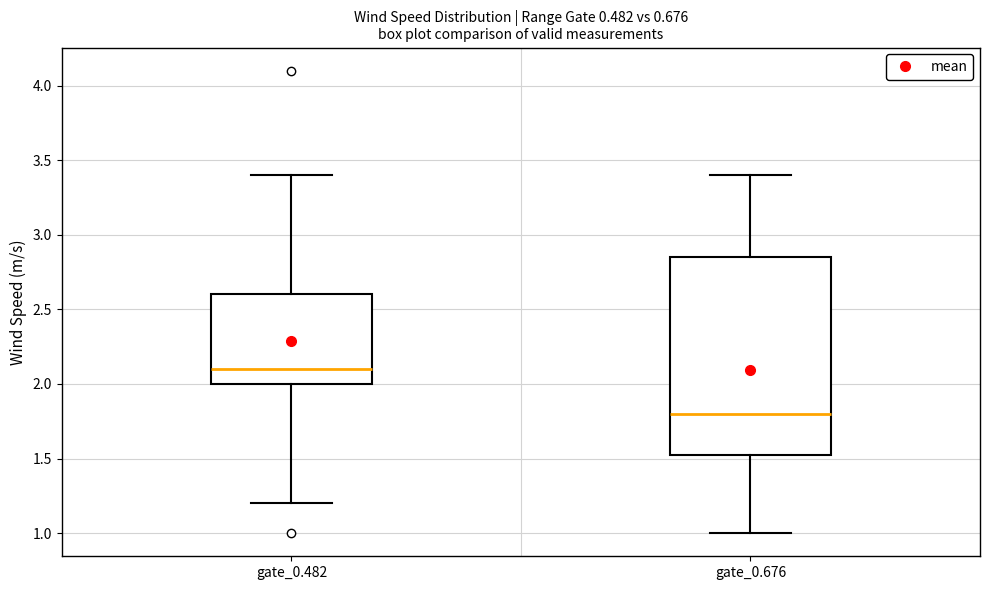

Comparing the boxes themselves (not the whiskers), which one is the tallest?

gate_0.676